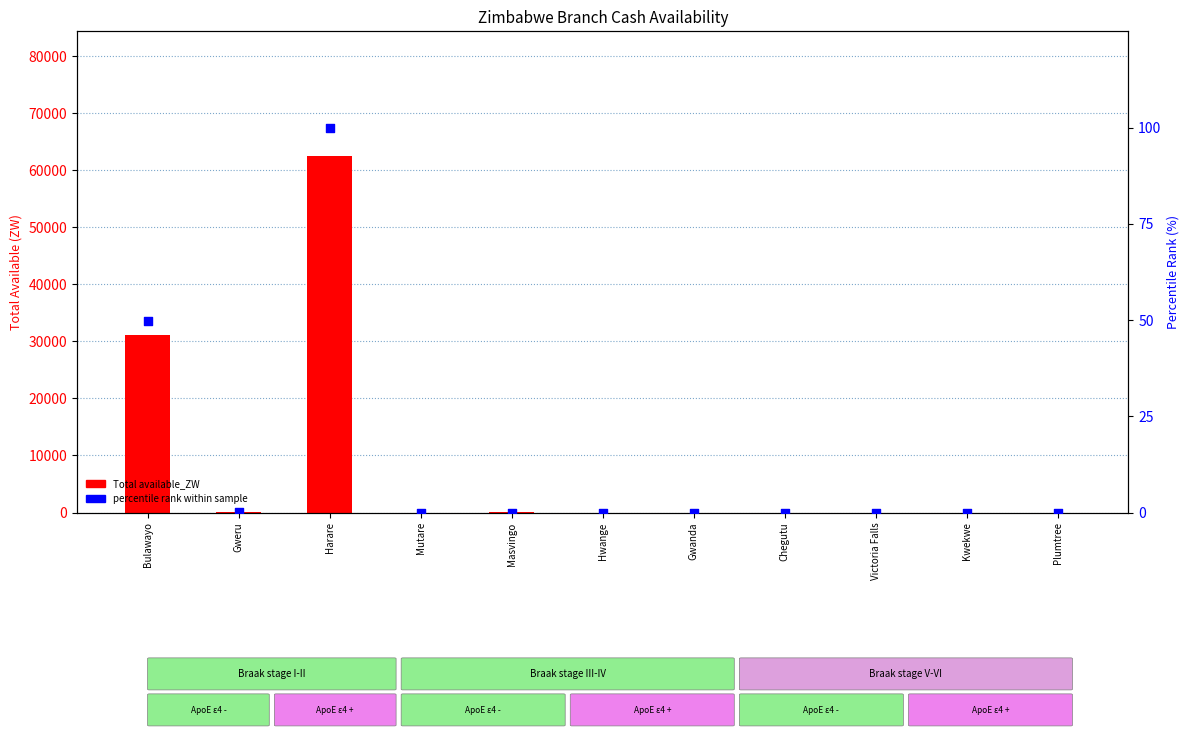

Which series contains the highest Y value?

Total available_ZW